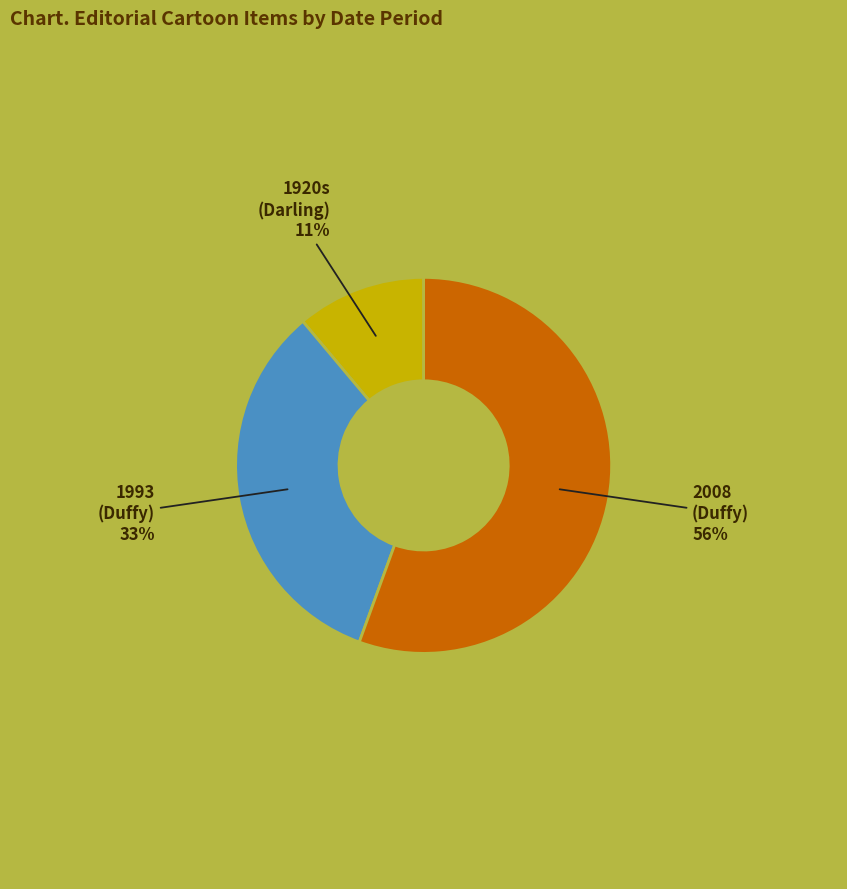

To the nearest percent, what is the average slice percentage?

33%